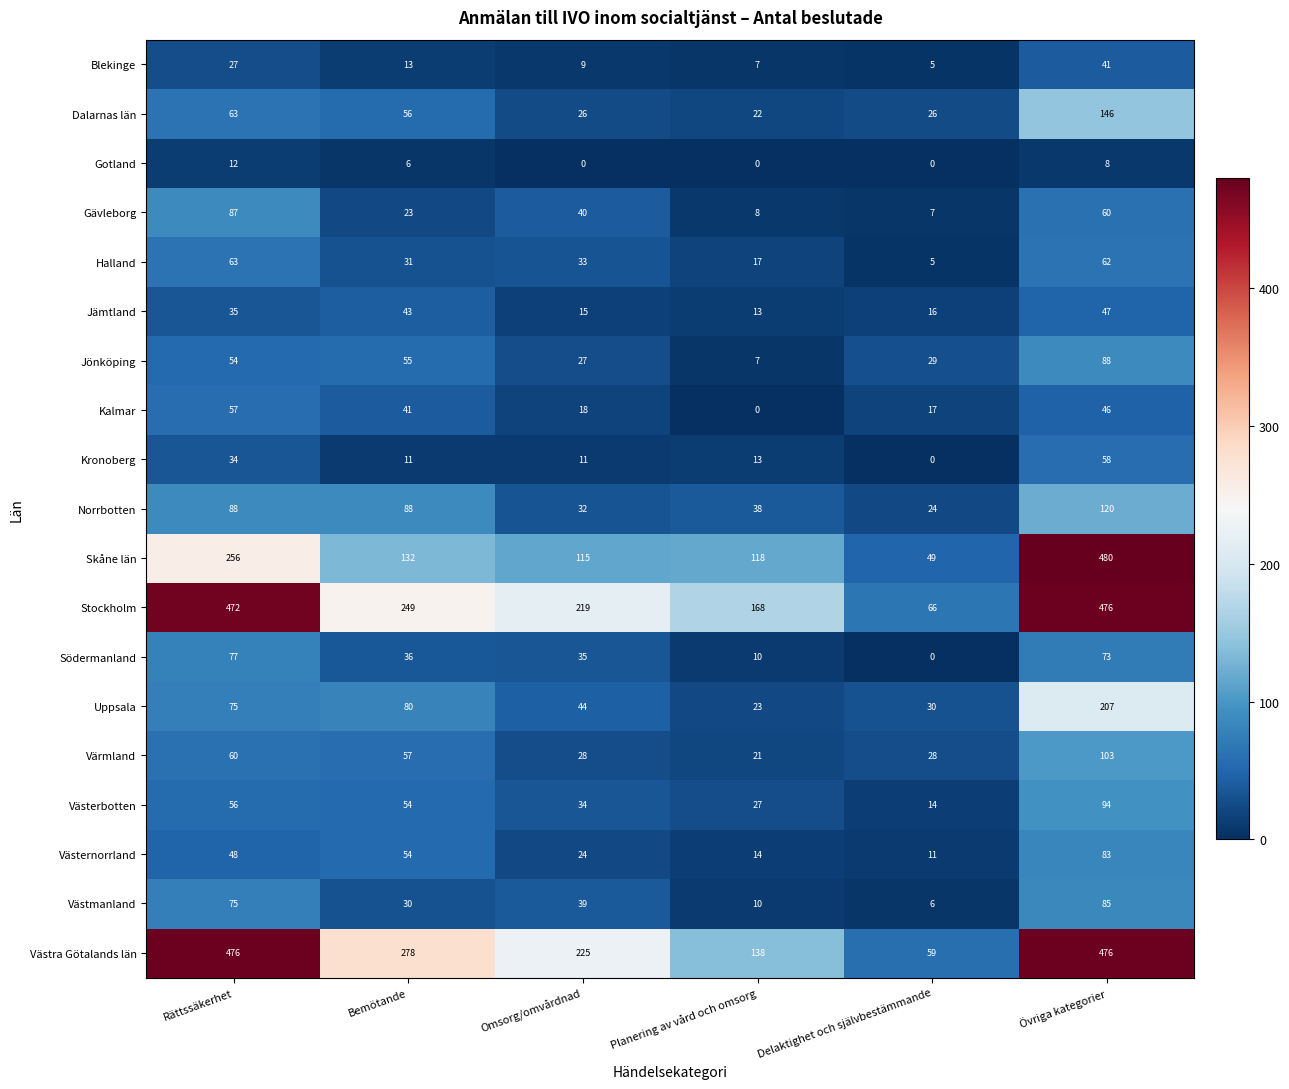

List the labels in order of Västernorrland value, largest first.

Övriga kategorier, Bemötande, Rättssäkerhet, Omsorg/omvårdnad, Planering av vård och omsorg, Delaktighet och självbestämmande